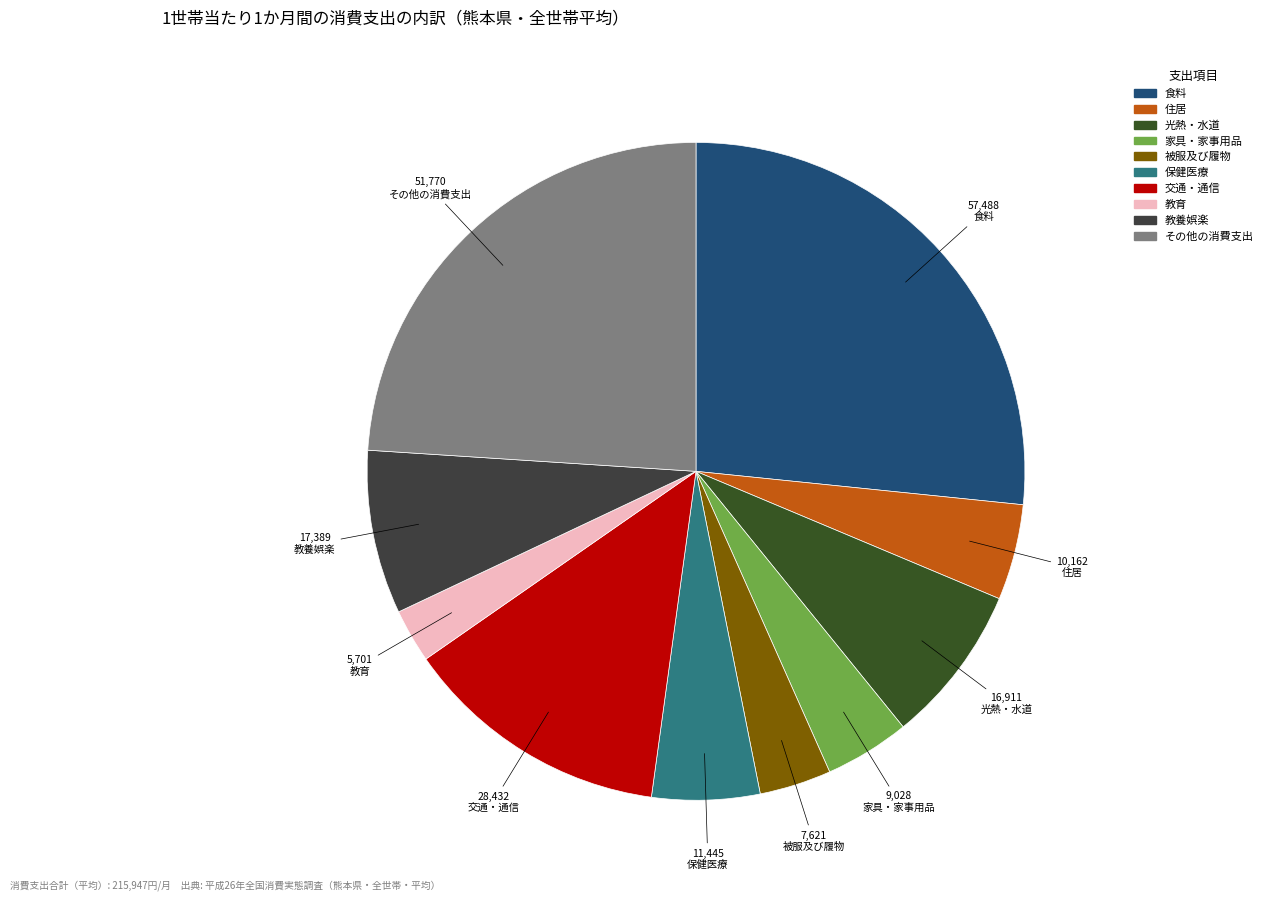

To the nearest percent, what is the combined percentage of 食料 and 住居?

31%